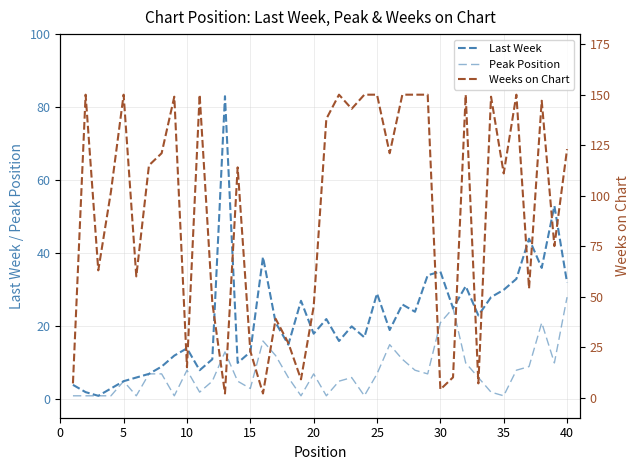

What is the greatest value displayed?

150